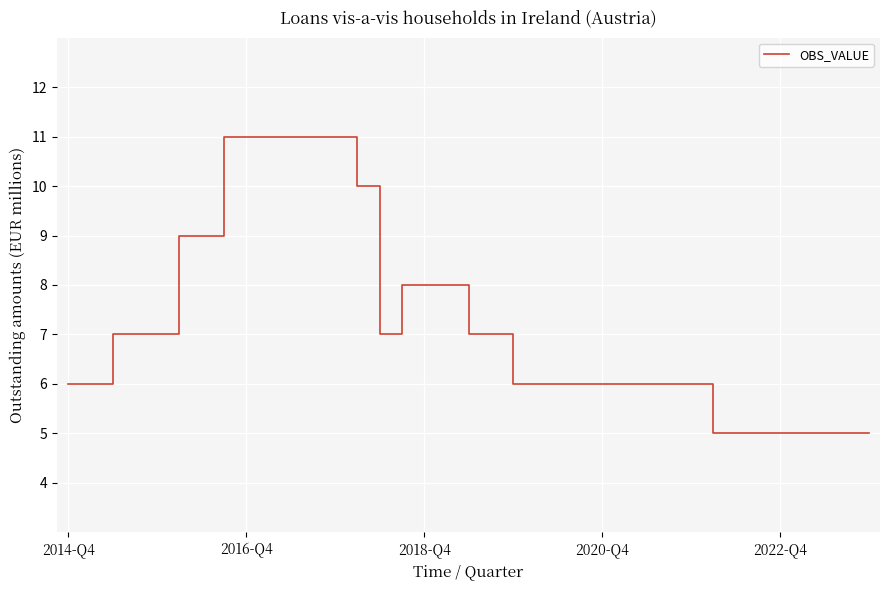

What is the minimum value shown in the chart?

5